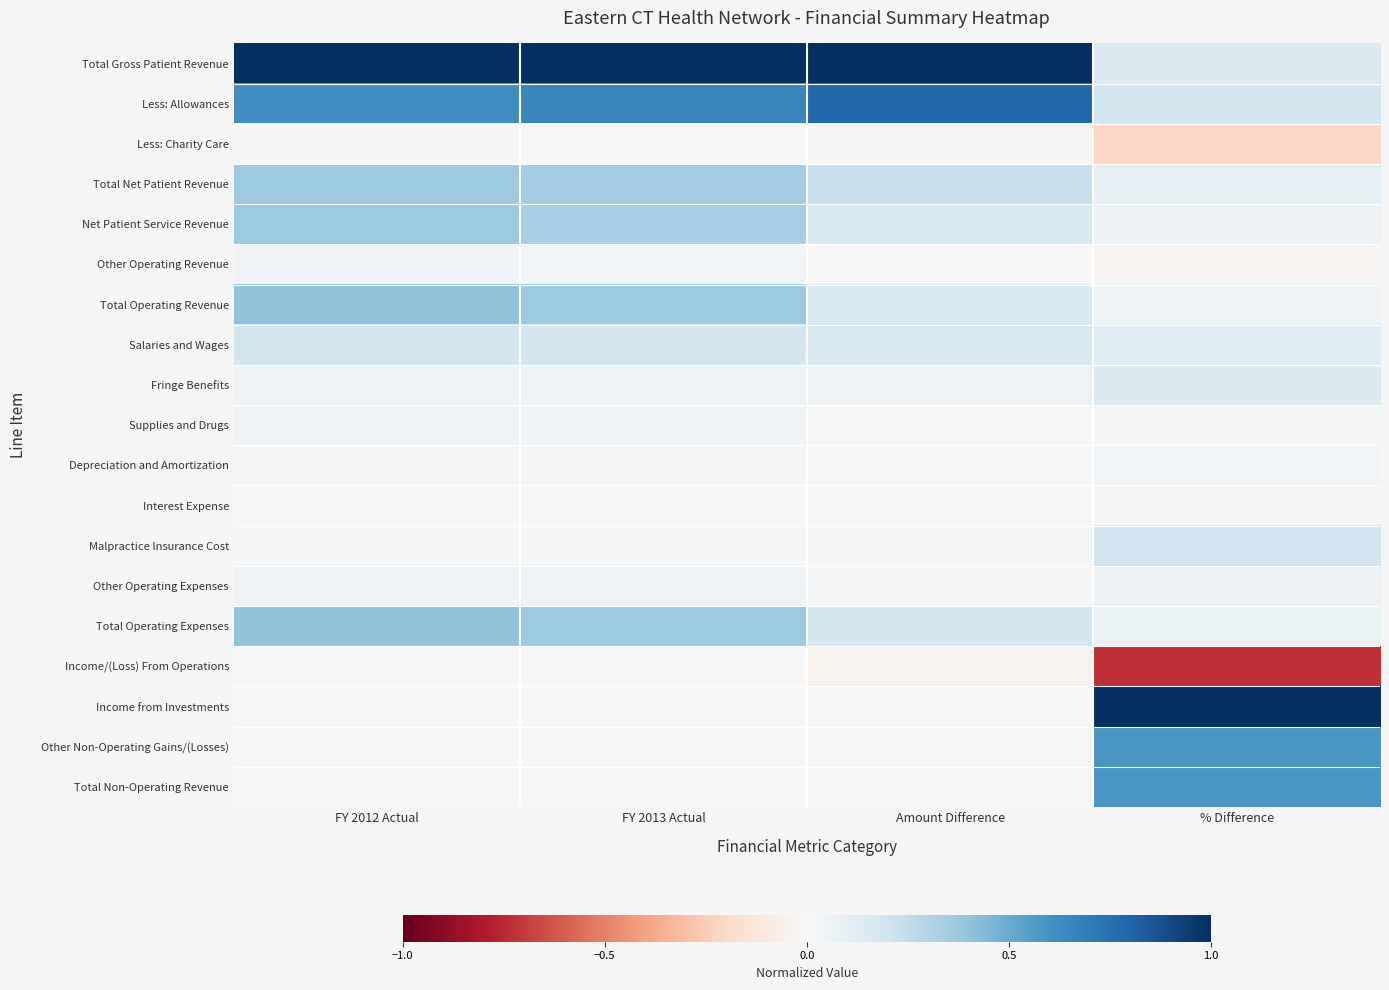

At which category is the sum across all series the highest?

FY 2012 Actual